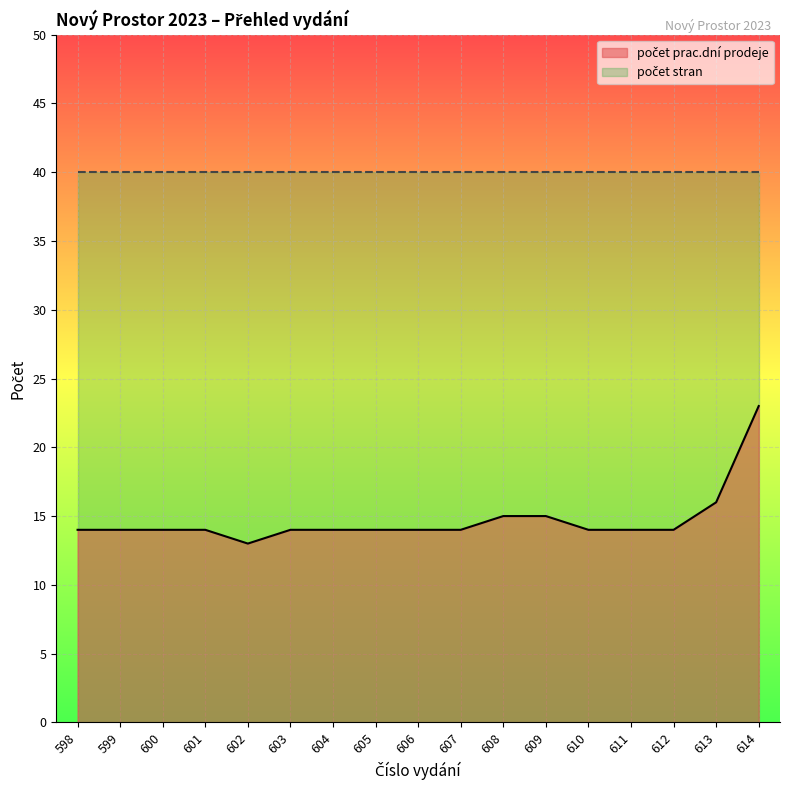

True or false: the data shows 5 at 602.

False